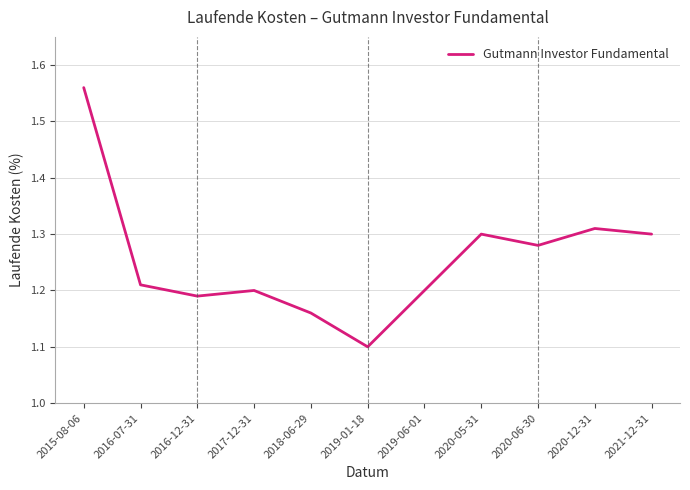

How many series are shown in this chart?

1